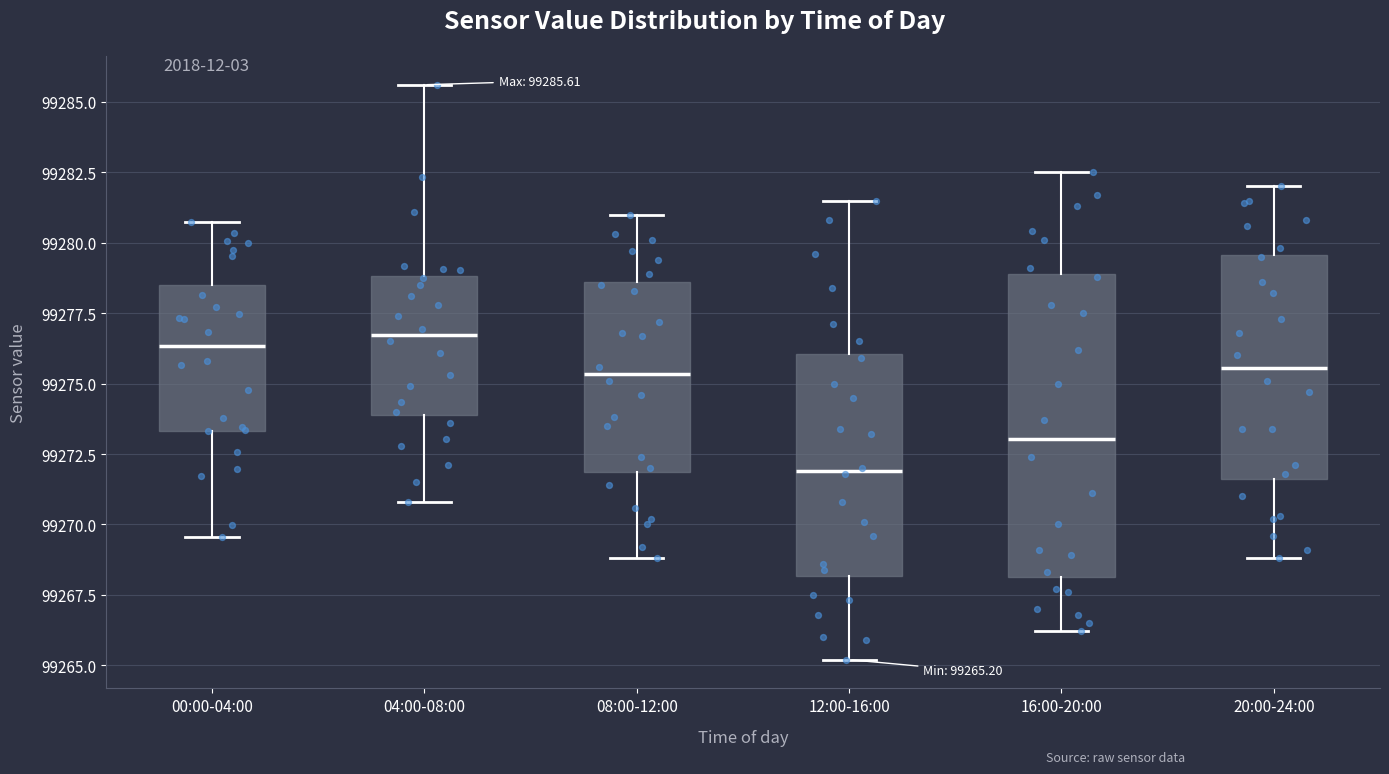

Which box is the tallest, from its lower edge to its upper edge?

16:00-20:00